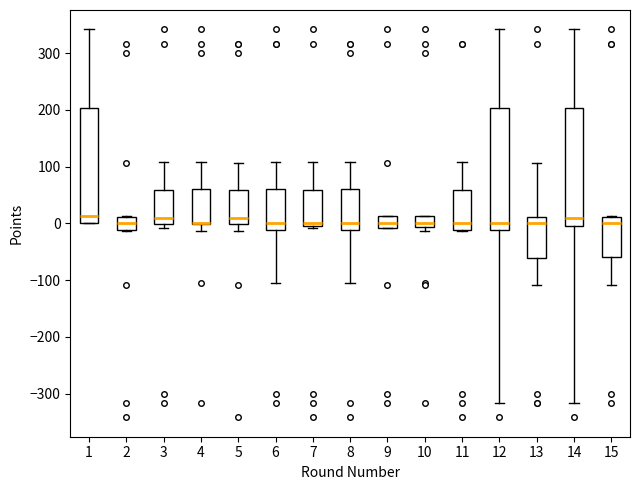

Where does the lower whisker of the box at x = 12 end on the y-axis? The values are not printed on the chart, so give them approximately, as read against the axis.

-320